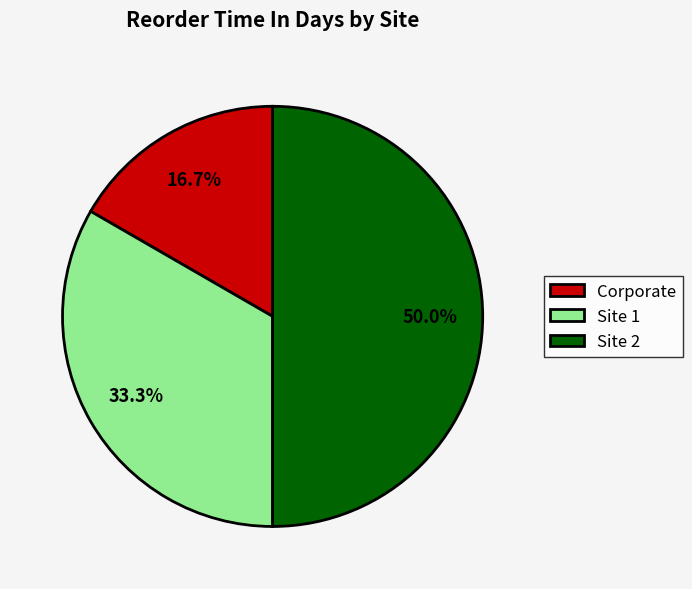

Is it true that Site 2 is 41% of the pie?

False